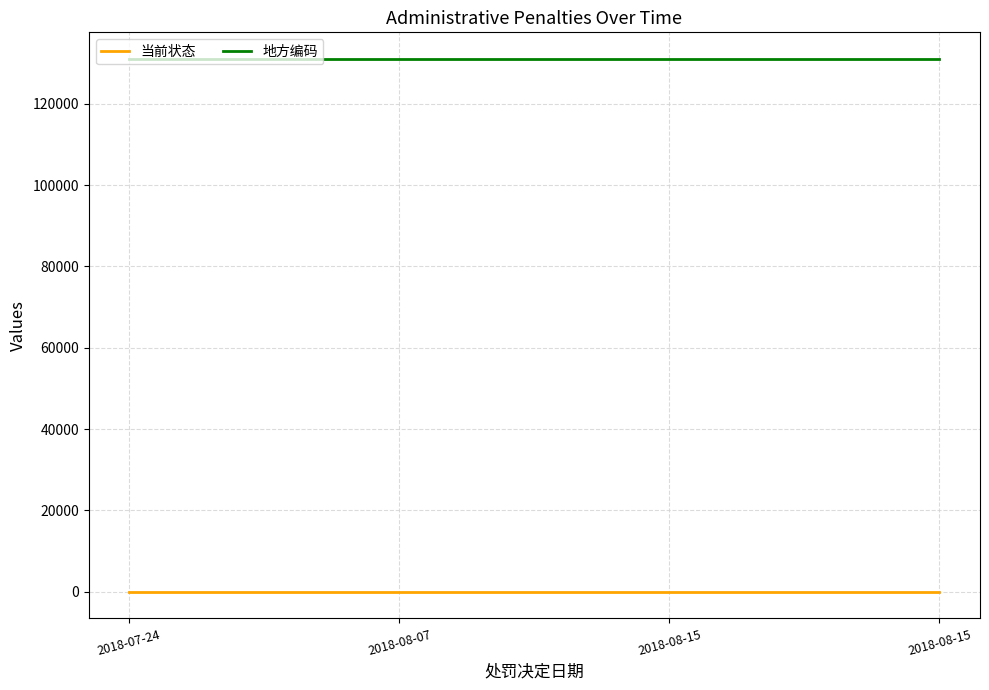

What is the spread (max minus min) of values at 2018-08-15?

131024